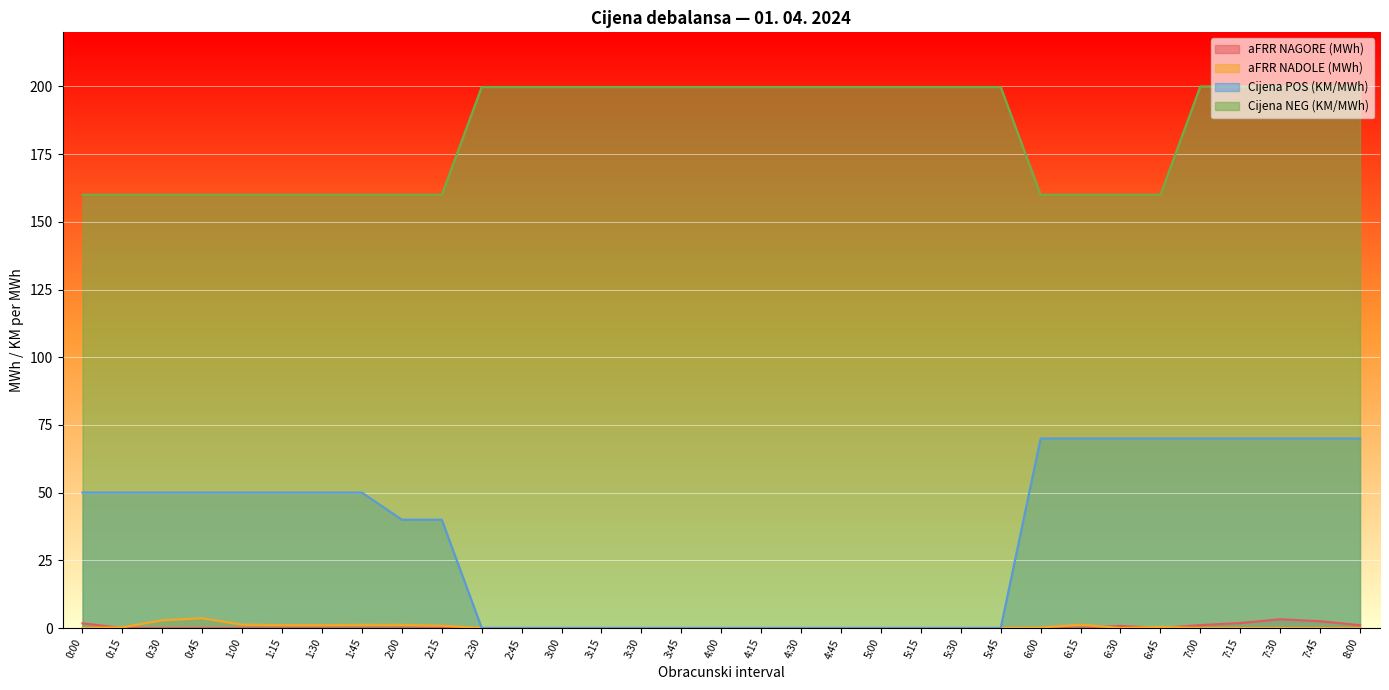

What is the approximate value of Cijena POS (KM/MWh) at 6:30?

70.0